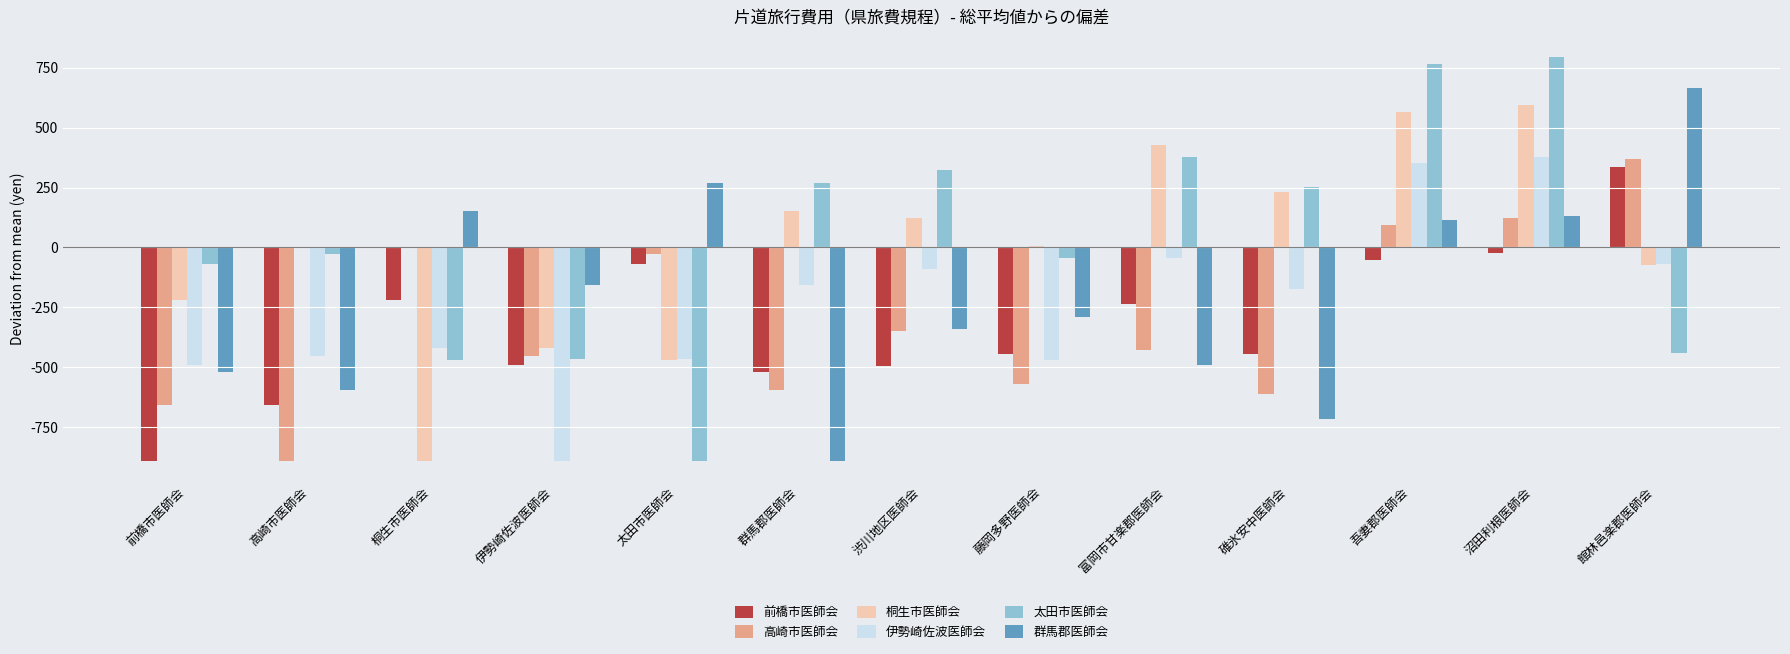

The value of 高崎市医師会 at 藤岡多野医師会 is -568.8. True or false?

True